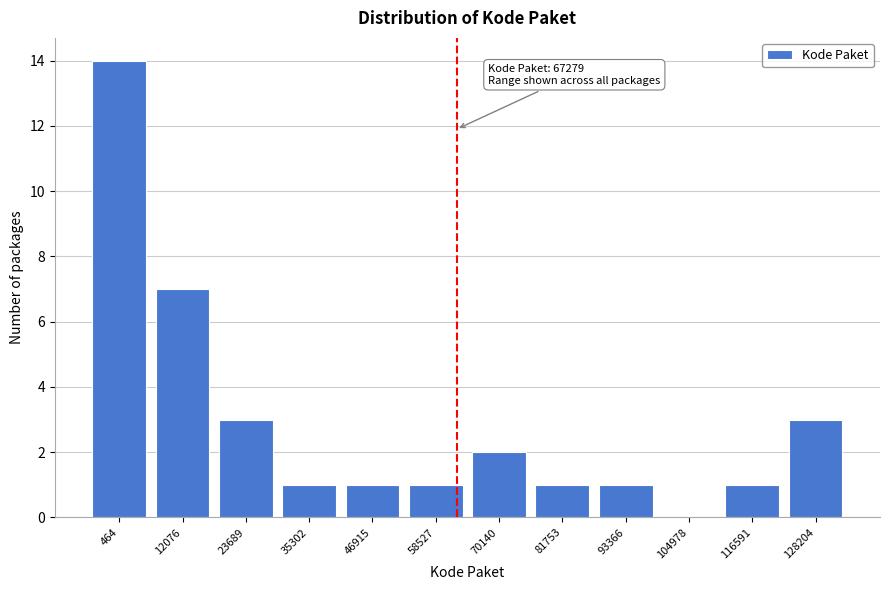

Reading right to left, transcribe all the data shown in this chart.

128204=3	116591=1	104978=0	93366=1	81753=1	70140=2	58527=1	46915=1	35302=1	23689=3	12076=7	464=14